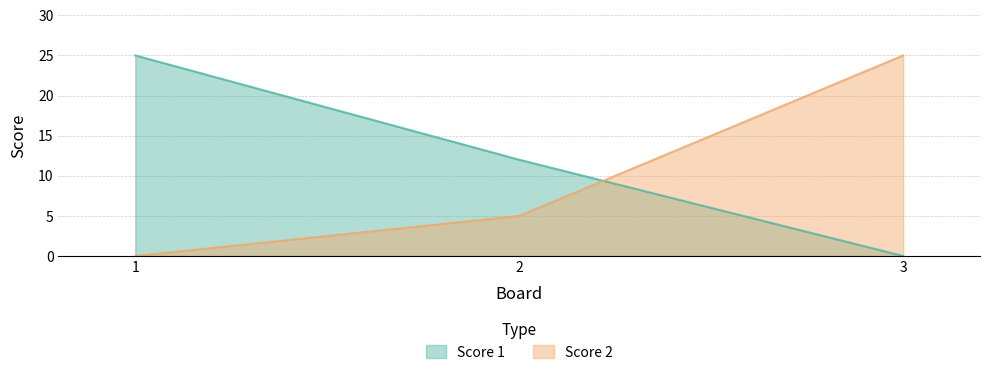

How many lines are shown in the chart?

2